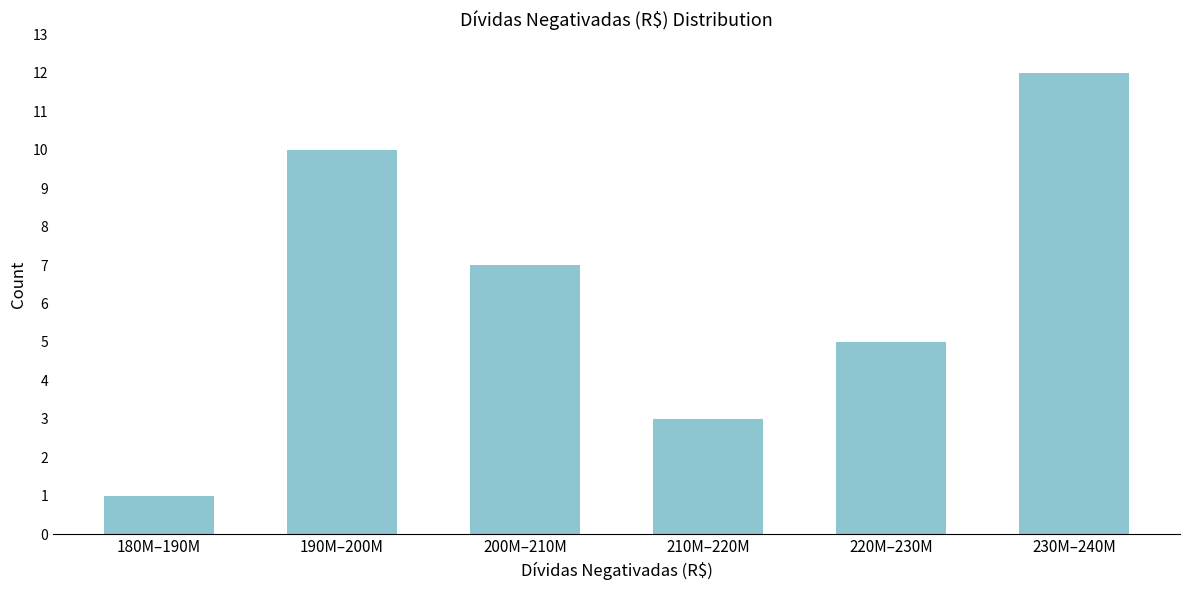

Reading left to right, transcribe all the data shown in this chart.

180M–190M=1	190M–200M=10	200M–210M=7	210M–220M=3	220M–230M=5	230M–240M=12